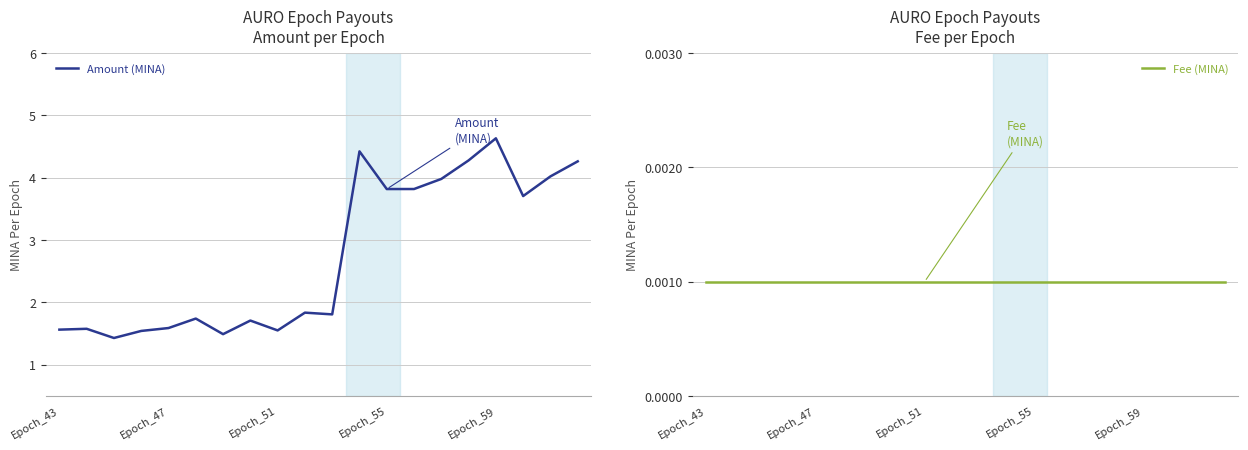

Is it true that Amount (MINA) equals 0.7 at Epoch_51?

False